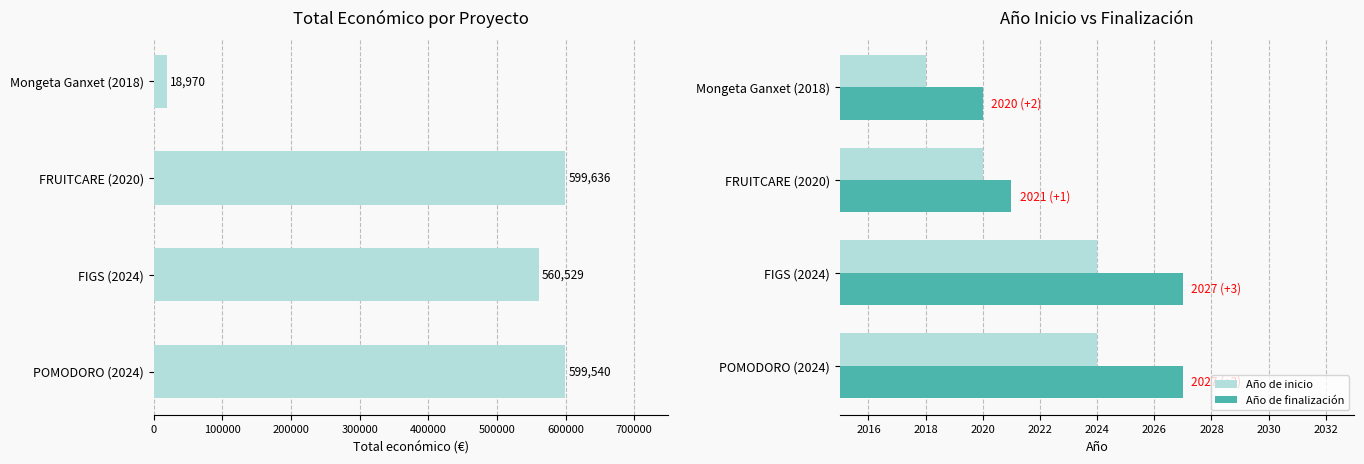

Is the value of Año de inicio at FIGS (2024) greater than the value of Año de finalización at Mongeta Ganxet (2018)?

Yes